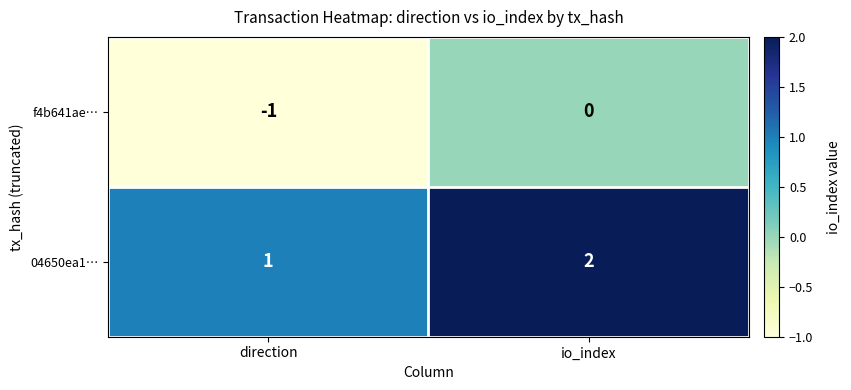

Where is 04650ea1… nearest to the value 1?

direction